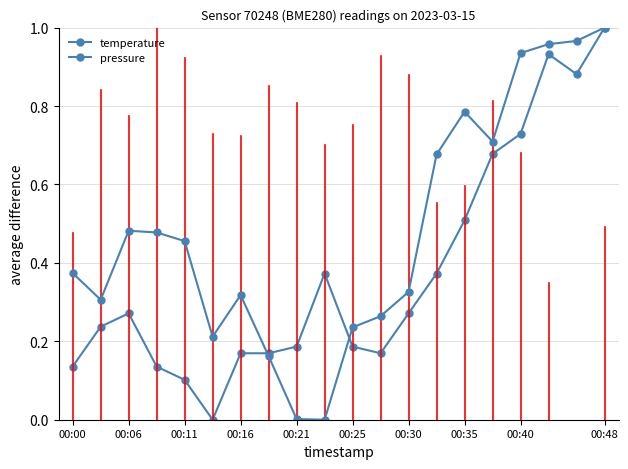

How many lines are shown in the chart?

2